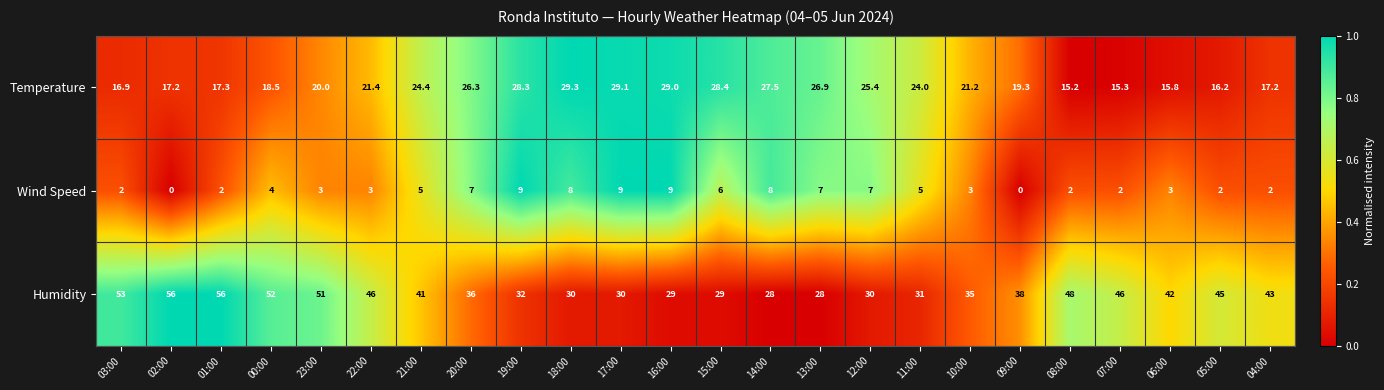

The Temperature series shows 29.0 at 16:00. True or false?

True